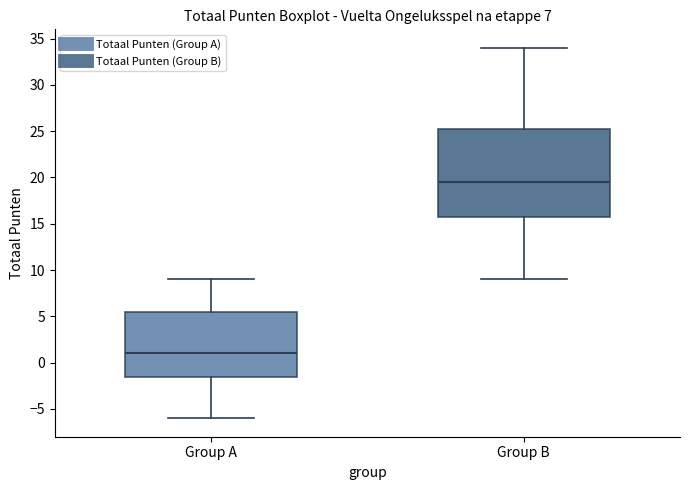

Where does the upper whisker of the box for Group B end on the y-axis? The values are not printed on the chart, so give them approximately, as read against the axis.

34.0